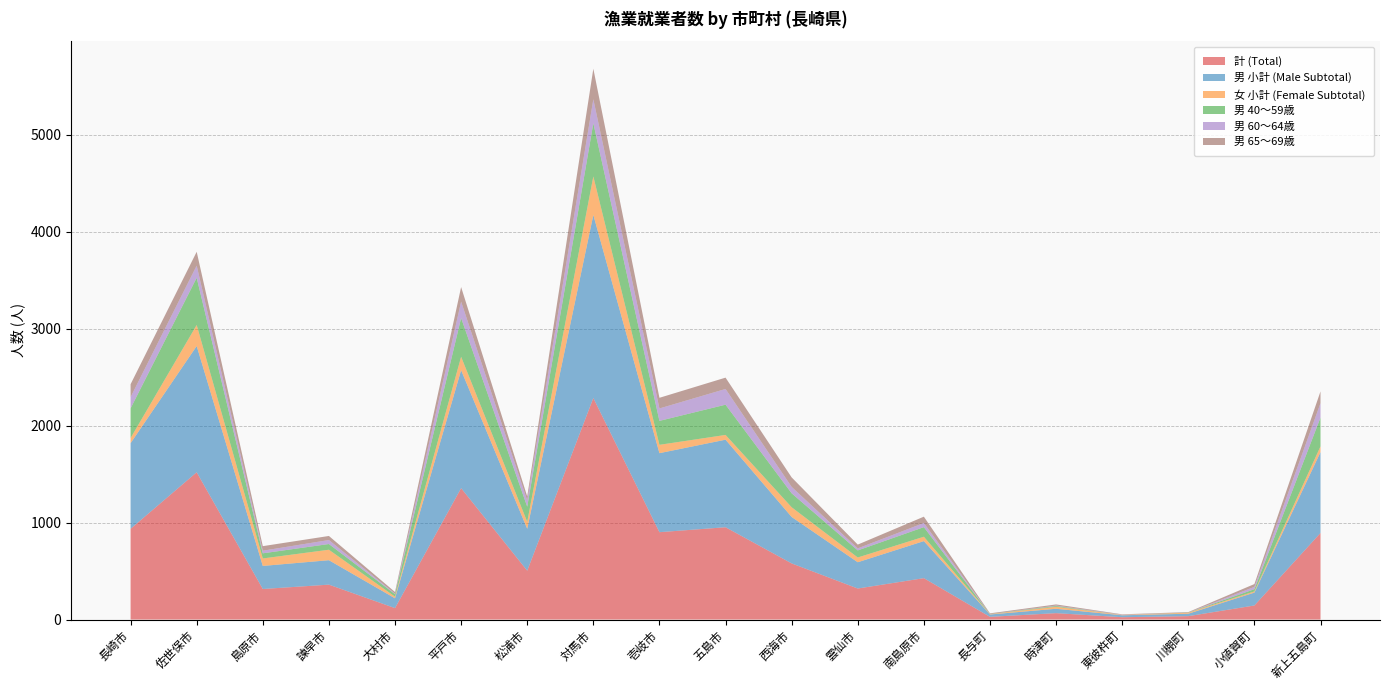

Reading right to left, list all the values displayed in this chart.

計 (Total): 893	145	35	24	66	28	427	320	579	952	901	2285	504	1355	118	360	315	1519	936
男 小計 (Male Subtotal): 834	133	25	20	45	24	382	271	479	903	815	1888	432	1217	101	252	238	1302	883
女 小計 (Female Subtotal): 59	12	10	4	21	4	45	49	100	49	86	397	72	138	17	108	77	217	53
男 40～59歳: 297	23	2	0	8	1	99	73	144	312	247	549	156	400	26	59	53	487	306
男 60～64歳: 149	24	0	2	4	0	43	21	66	162	128	247	64	169	5	41	27	125	116
男 65～69歳: 121	29	5	4	12	7	65	39	98	117	110	315	42	150	17	42	47	143	133